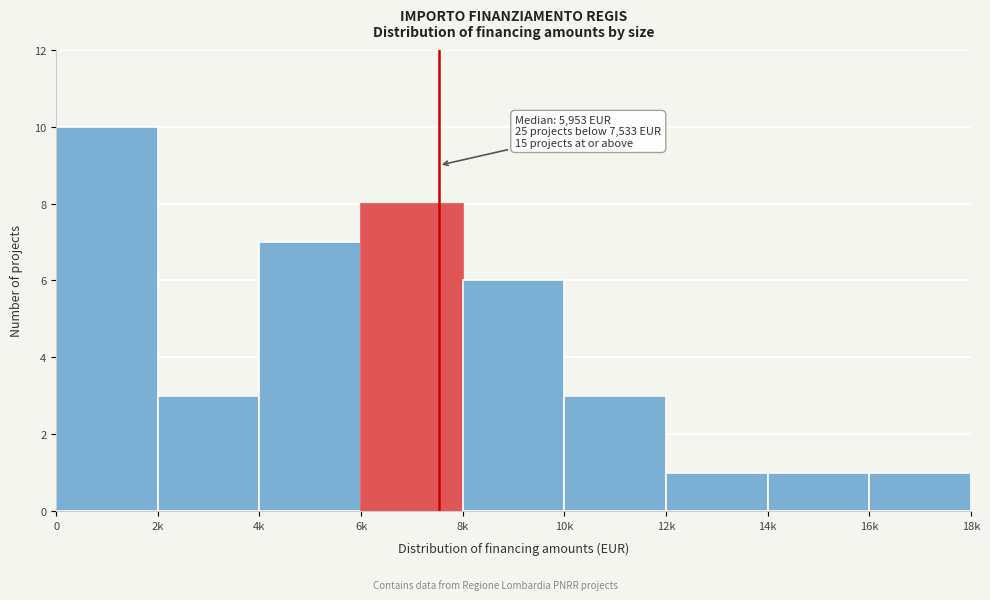

Reading left to right, what are all the values shown in this chart?

0=10	2k=3	4k=7	6k=8	8k=6	10k=3	12k=1	14k=1	16k=1